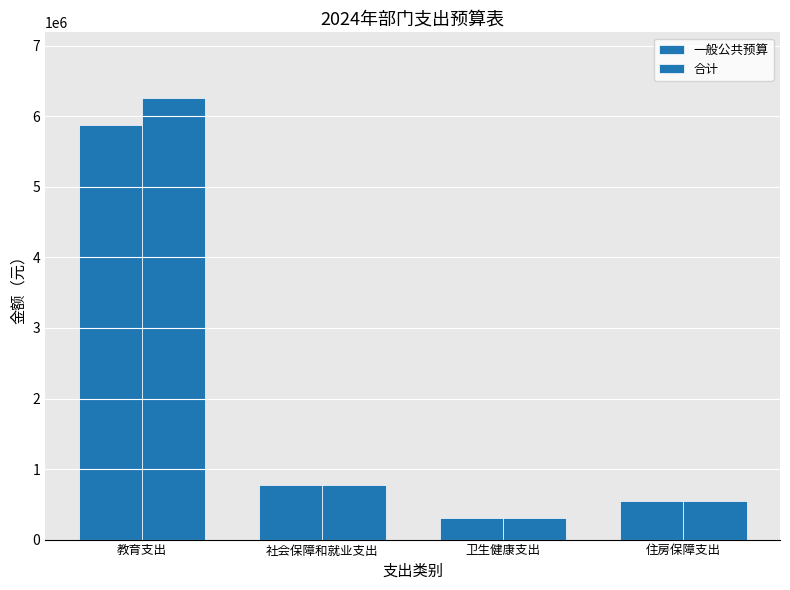

At which label is 合计 closest to 3278448?

社会保障和就业支出